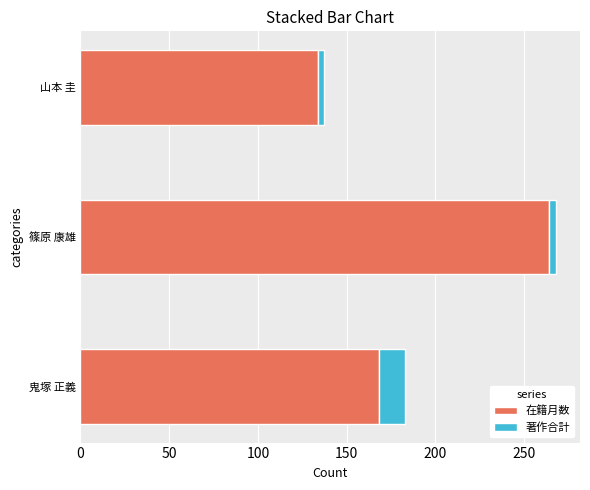

The value of 在籍月数 at 山本 圭 is 54. True or false?

False